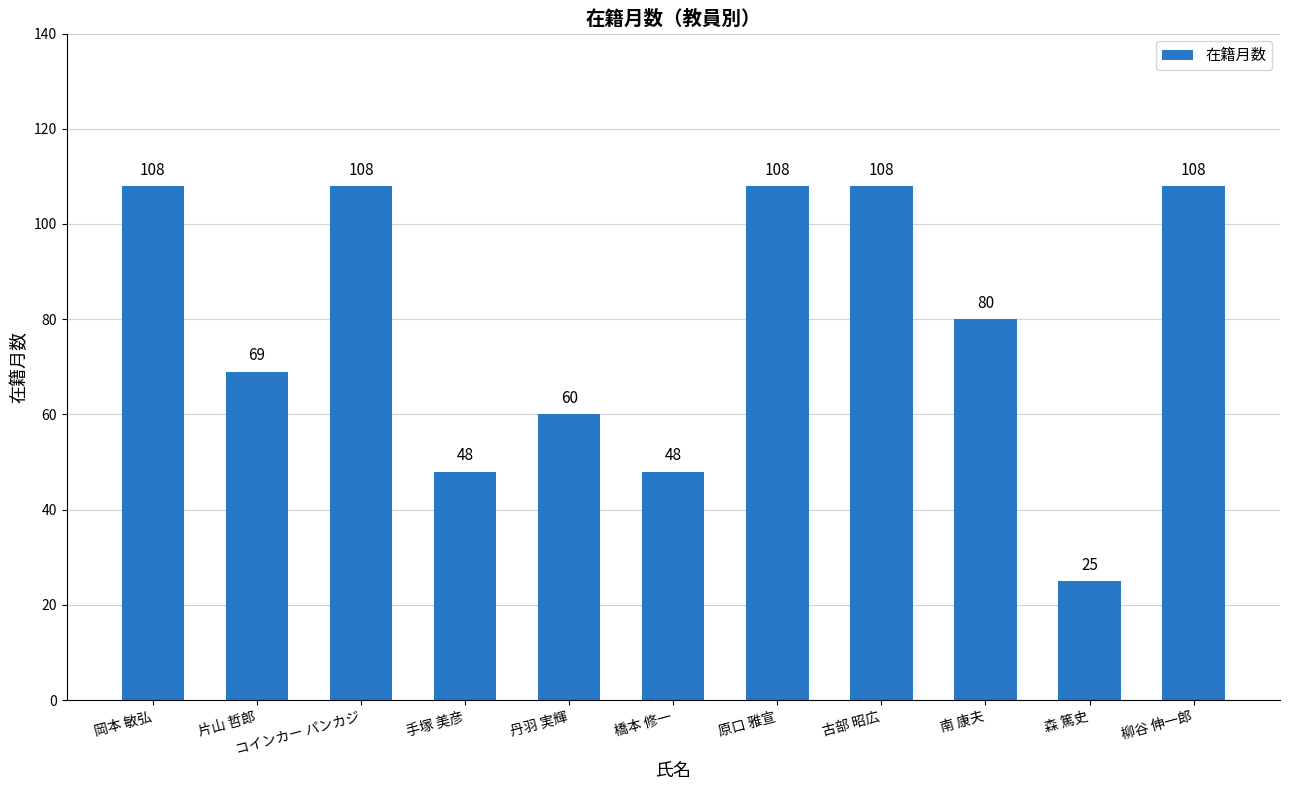

What is the average value?

79